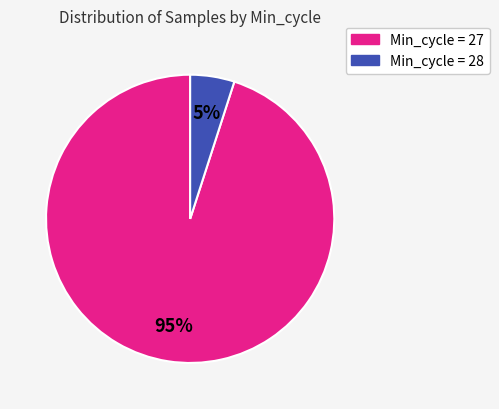

Does any single category account for the majority?

Yes